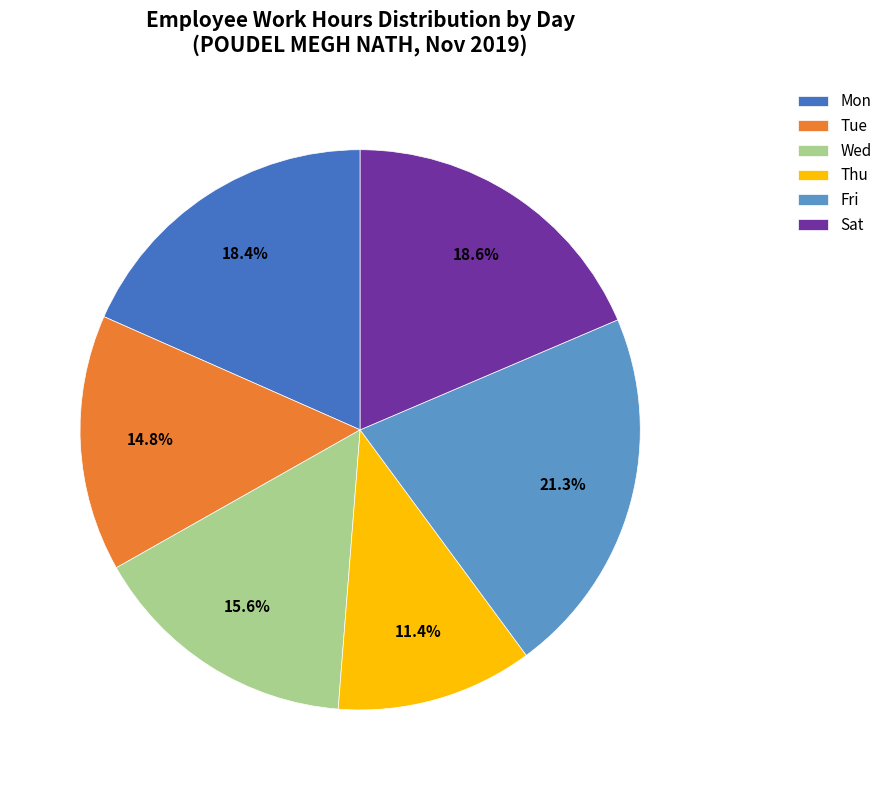

To the nearest percent, what portion does Wed represent?

16%